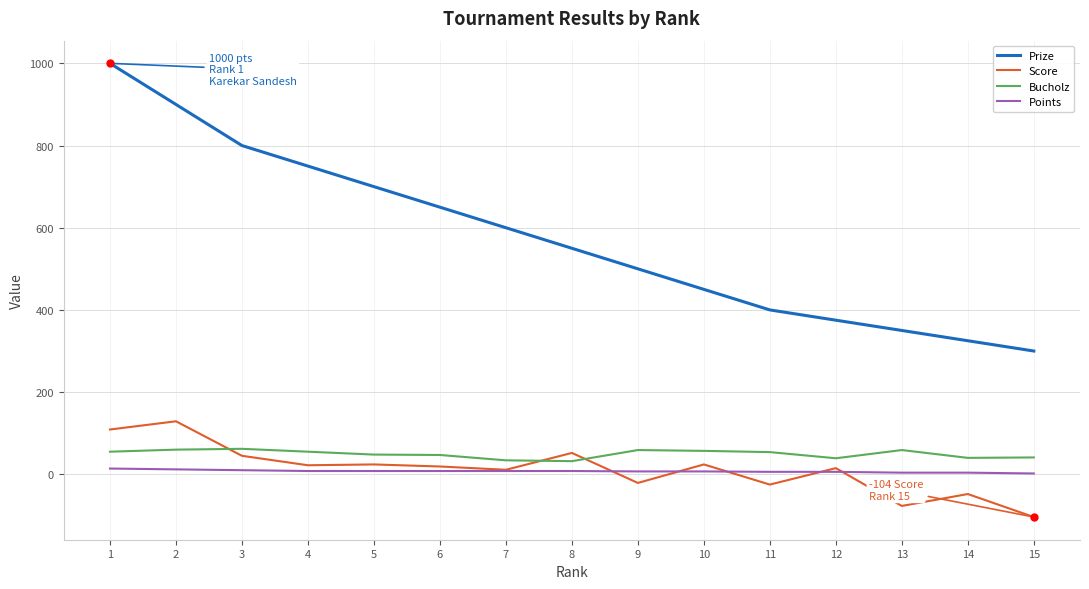

Which series has the largest range (max minus min)?

Prize